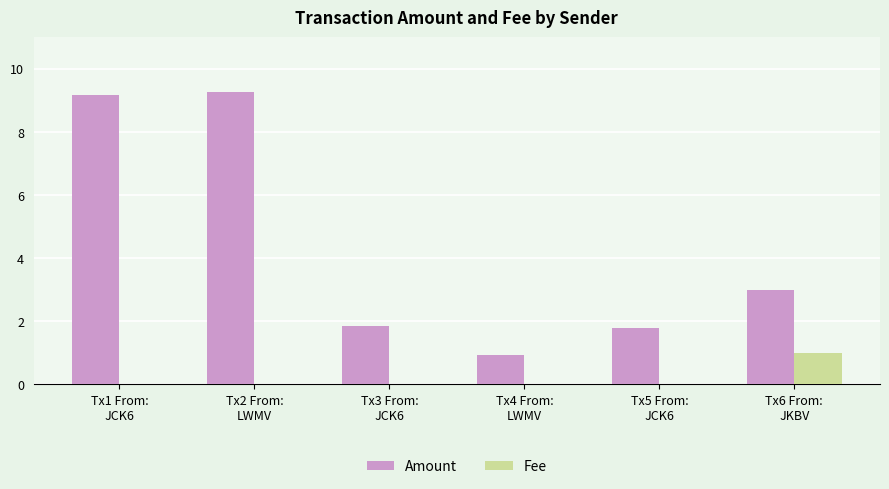

What is the maximum value shown in the chart?

9.3